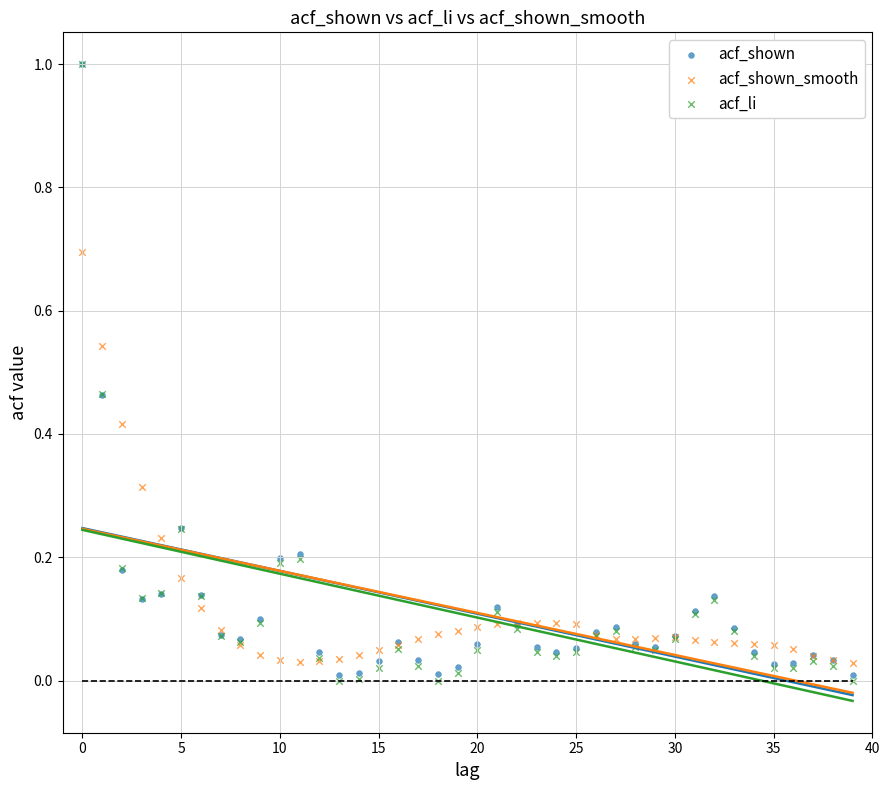

What are all the series names shown in the legend?

acf_shown, acf_shown_smooth, acf_li